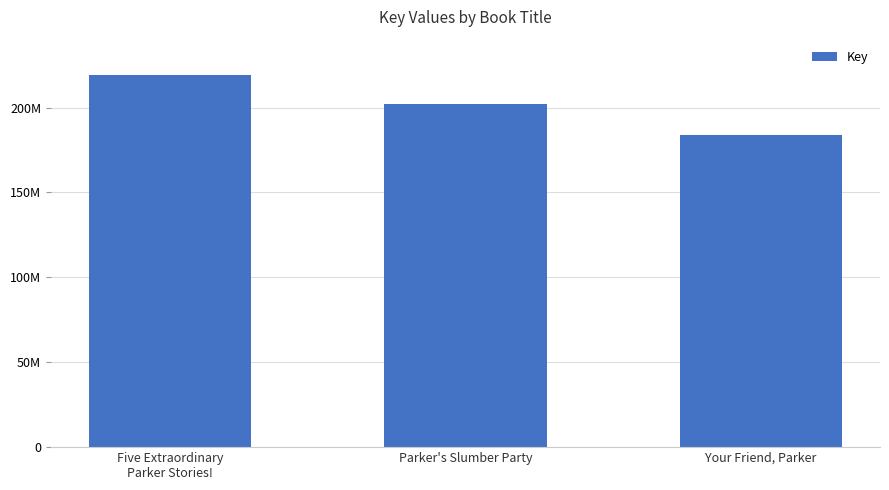

What is the ratio of the value at Your Friend, Parker to the value at Five Extraordinary
Parker Stories!?

0.8